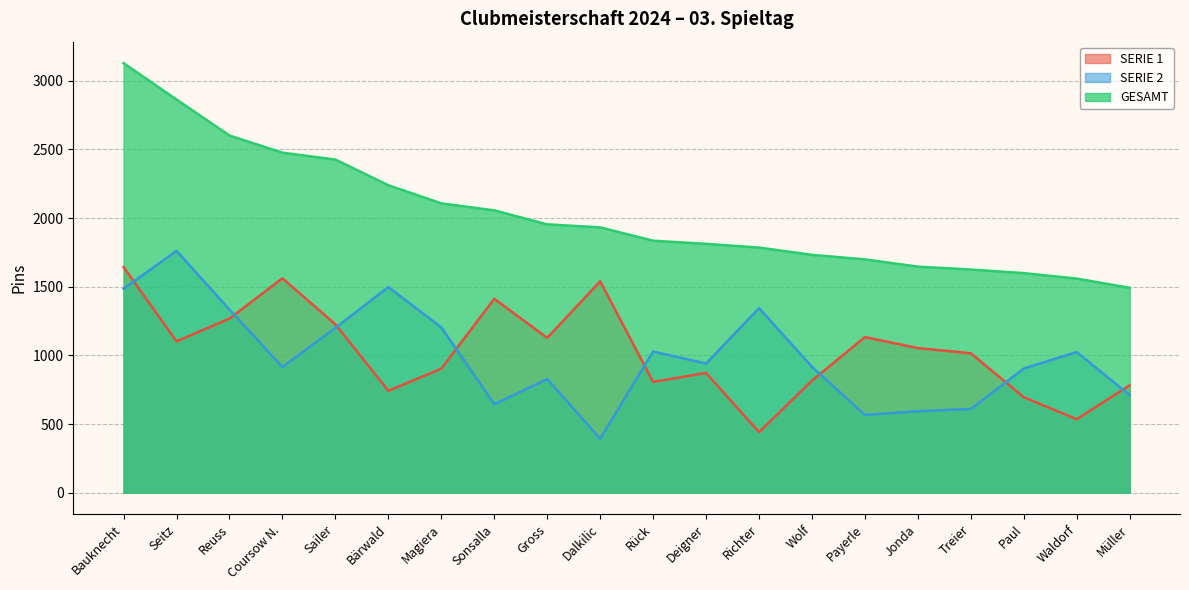

What is the greatest value displayed?

3128